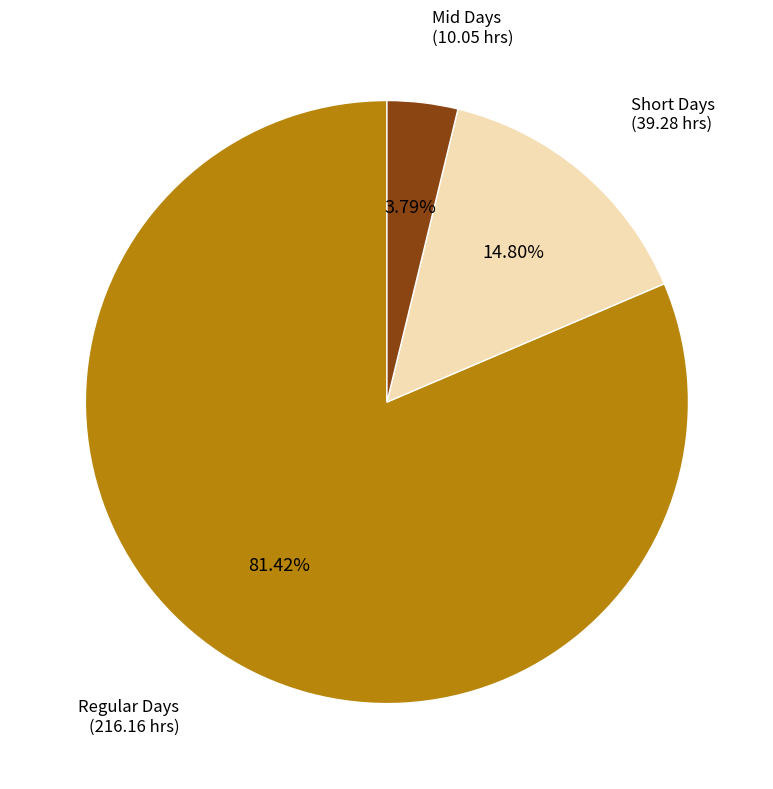

Does any single category account for the majority?

Yes